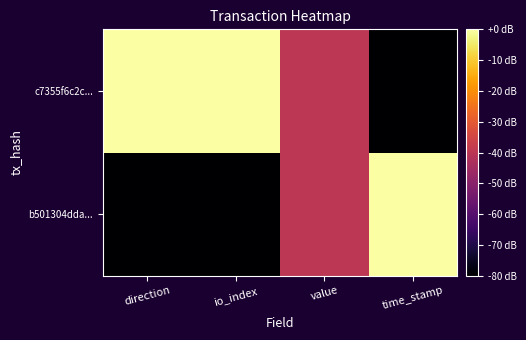

Which has a higher value, io_index or time_stamp?

time_stamp